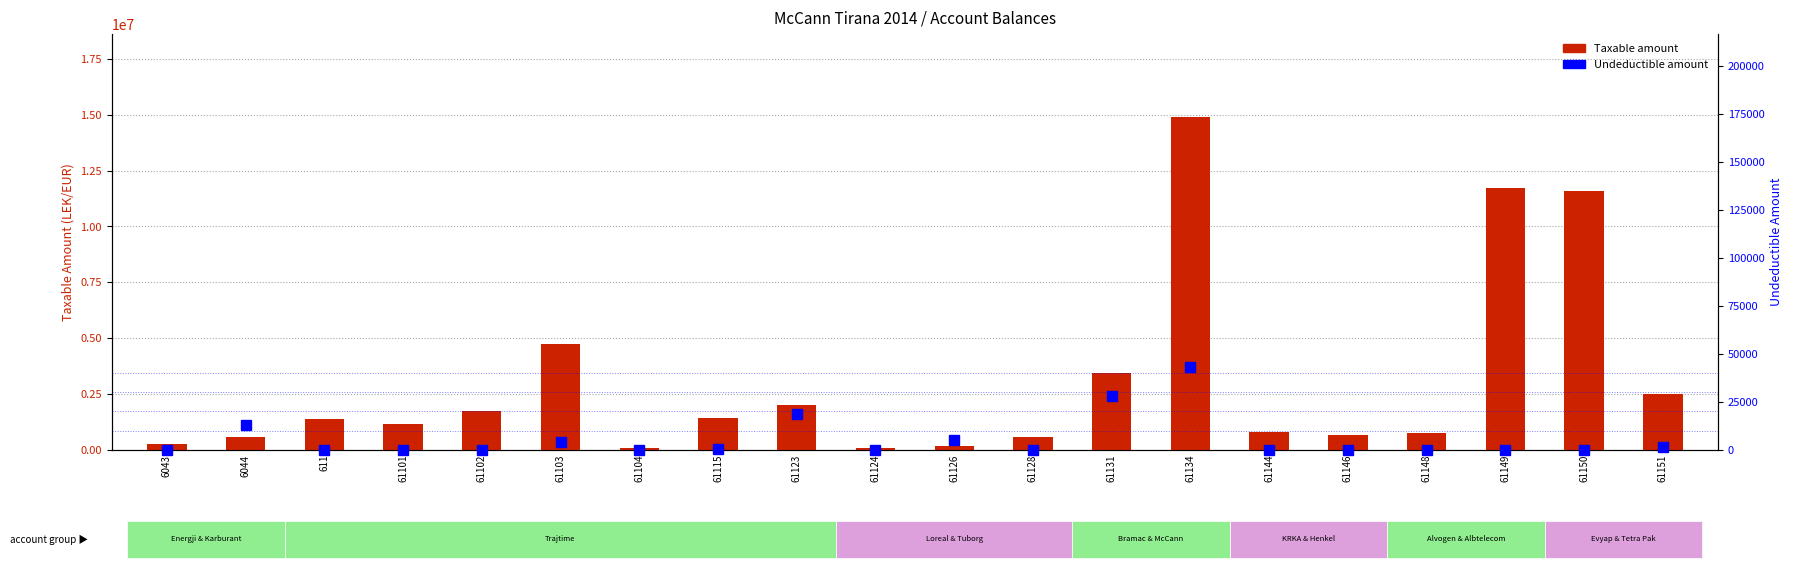

At which category is the sum across all series the highest?

61134